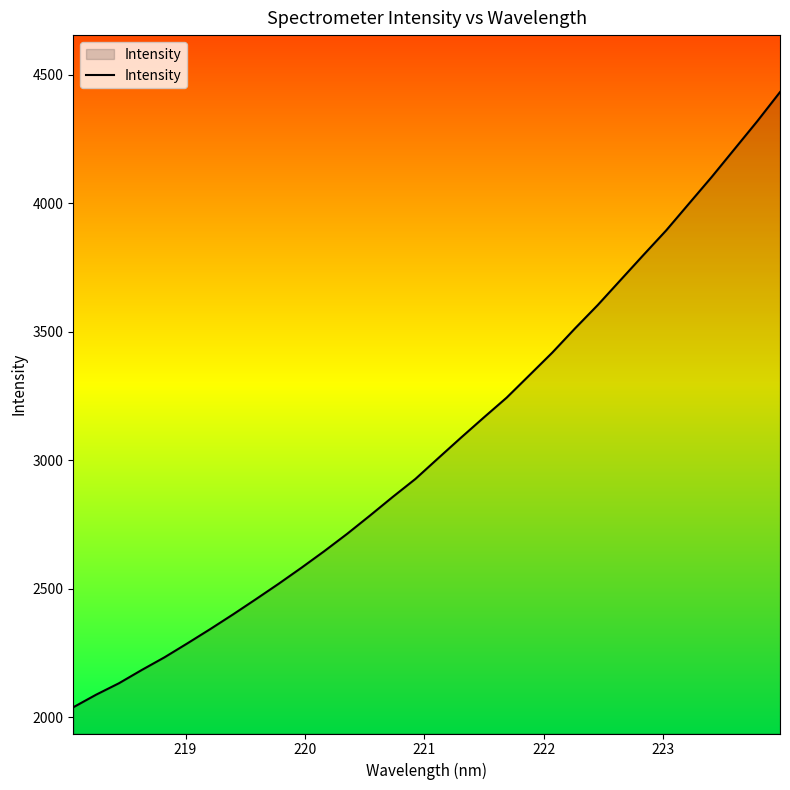

What is the average value?

3063.4